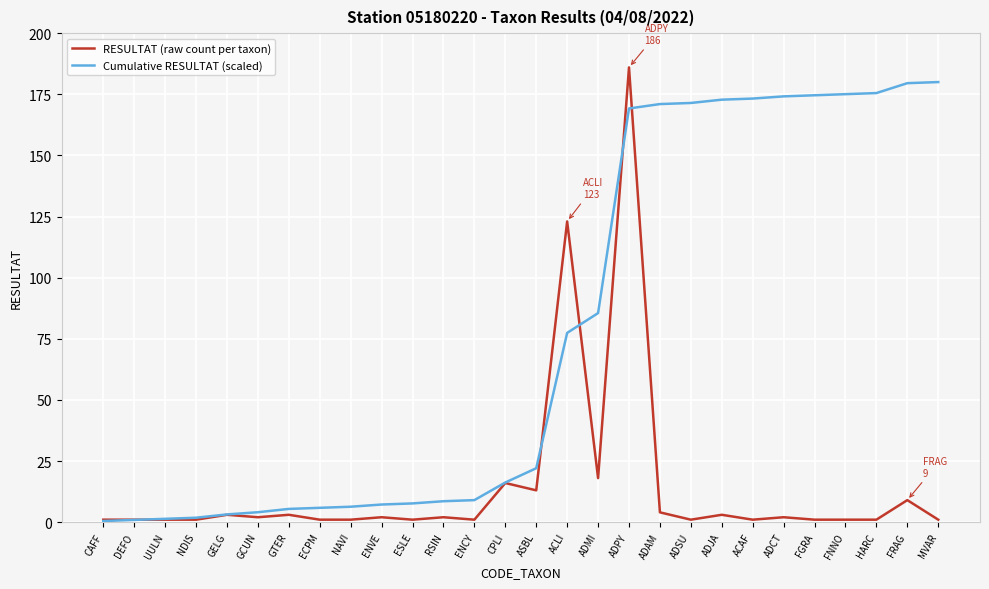

Is it true that RESULTAT (raw count per taxon) equals 1.0 at ENCY?

True